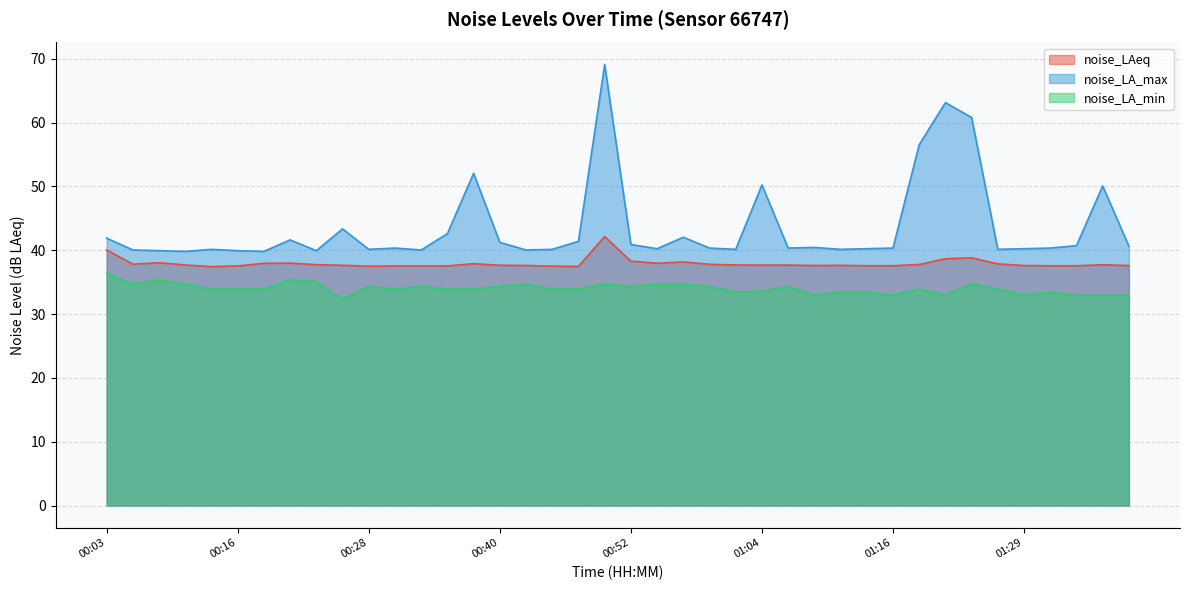

Which has a higher value, 01:12 or 00:45?

01:12